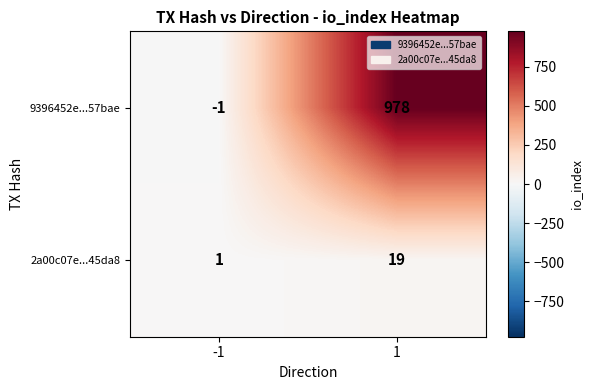

What is the maximum value for 9396452e...57bae?

978